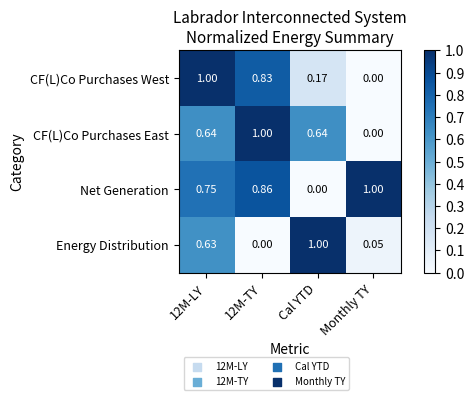

At which label does CF(L)Co Purchases East reach its minimum?

Monthly TY